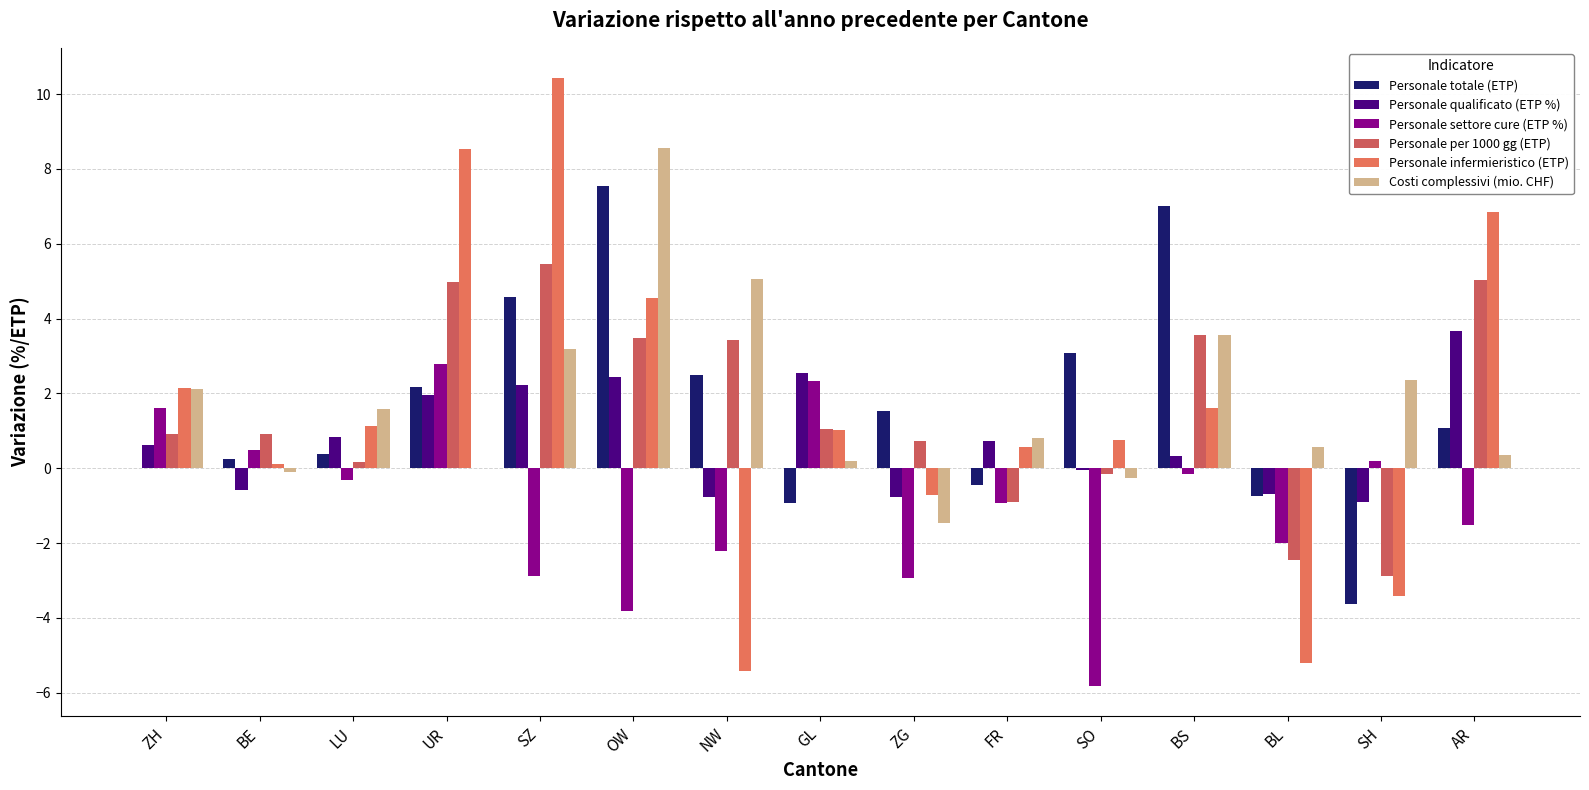

List the series in order of their peak value, highest first.

Personale infermieristico (ETP), Costi complessivi (mio. CHF), Personale totale (ETP), Personale per 1000 gg (ETP), Personale qualificato (ETP %), Personale settore cure (ETP %)